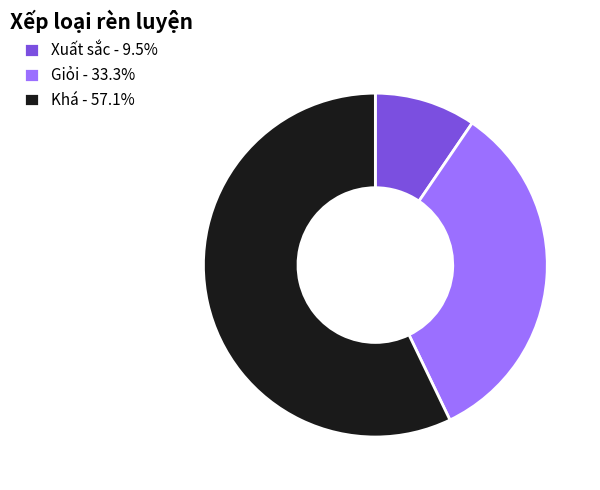

How many slices are in this pie chart?

3